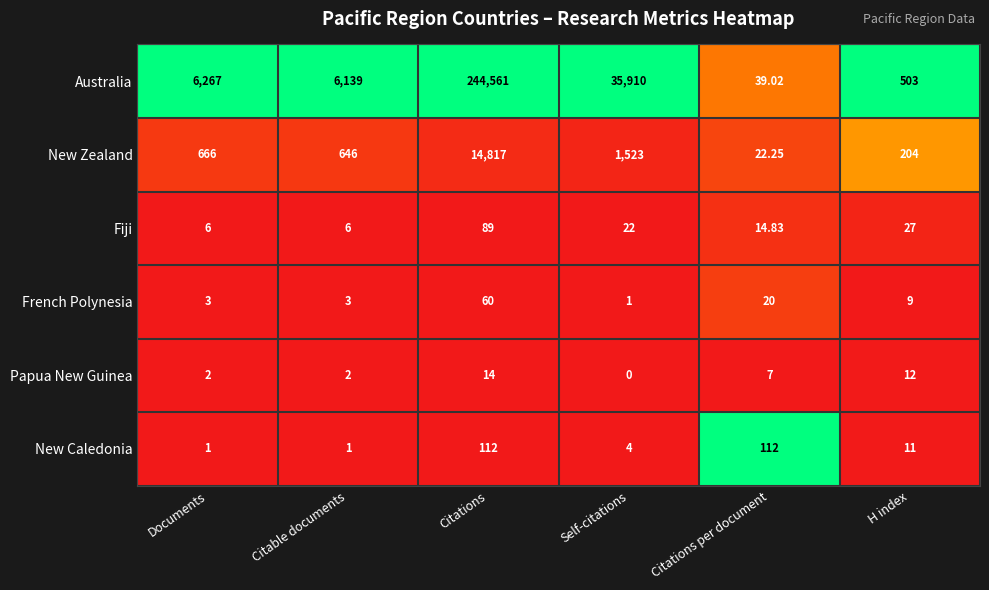

What is the total value across all series at Citations per document?

215.1